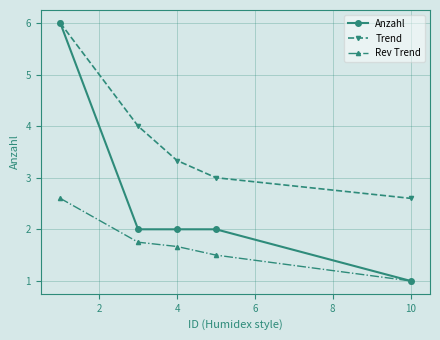

What is the sum of all Rev Trend values?

8.5